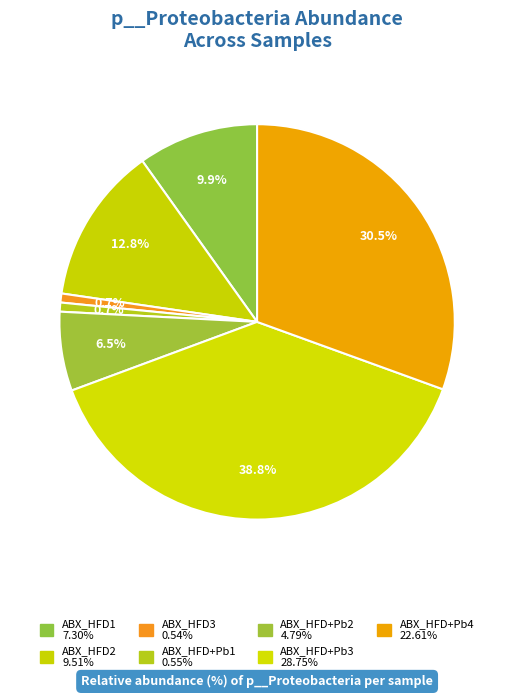

Rank the categories by value from lowest to highest.

ABX_HFD3, ABX_HFD+Pb1, ABX_HFD+Pb2, ABX_HFD1, ABX_HFD2, ABX_HFD+Pb4, ABX_HFD+Pb3